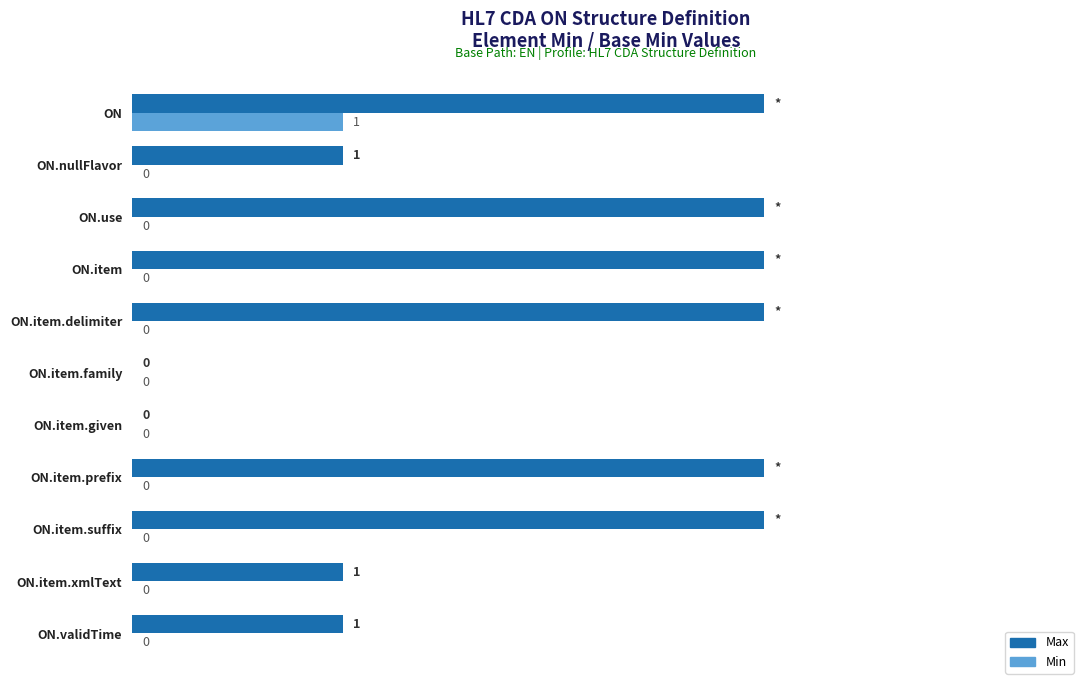

Which series has the widest spread of values?

Max